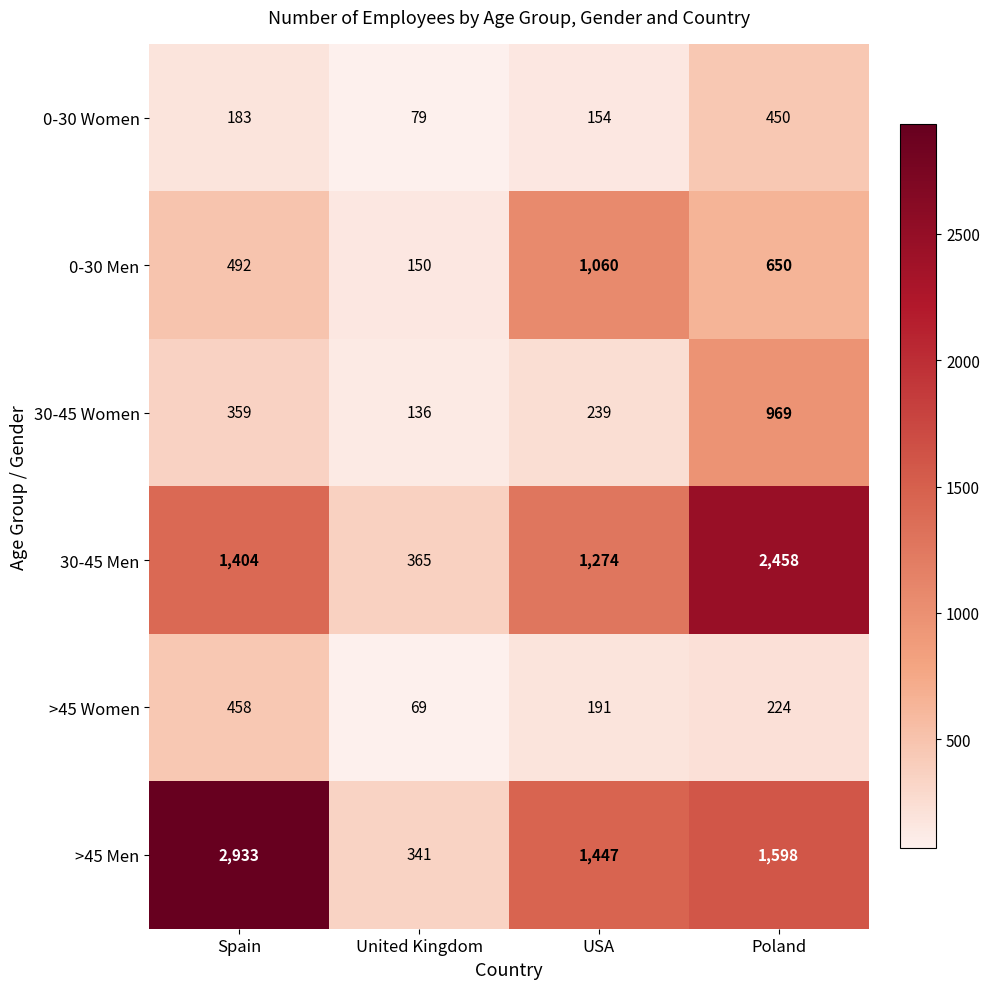

What value does the 0-30 Men series have at United Kingdom, to the nearest 100?

200